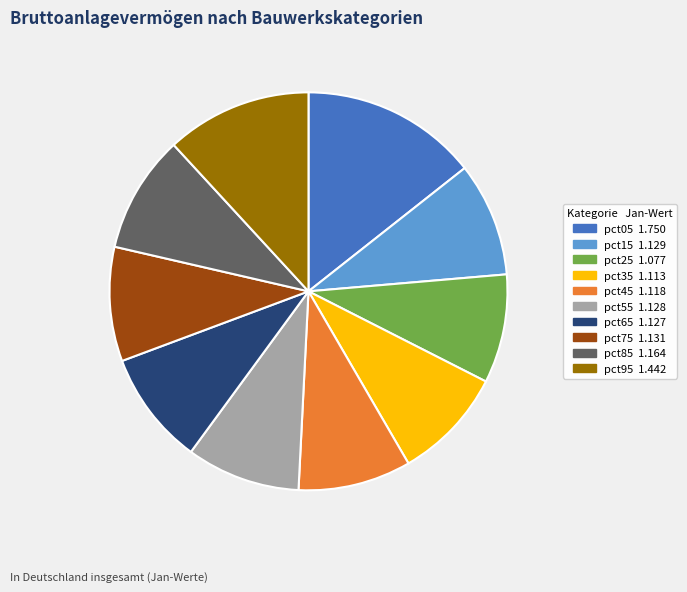

What is the largest slice in the pie chart?

pct05